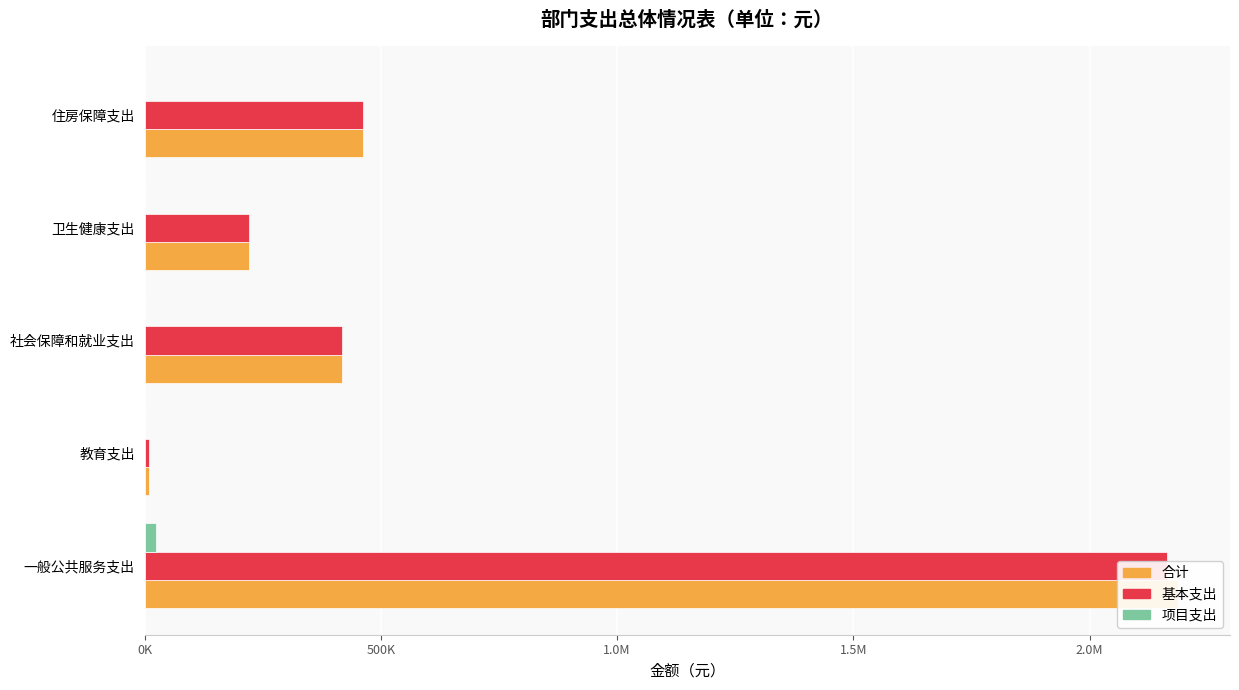

What position from the right is 住房保障支出?

1